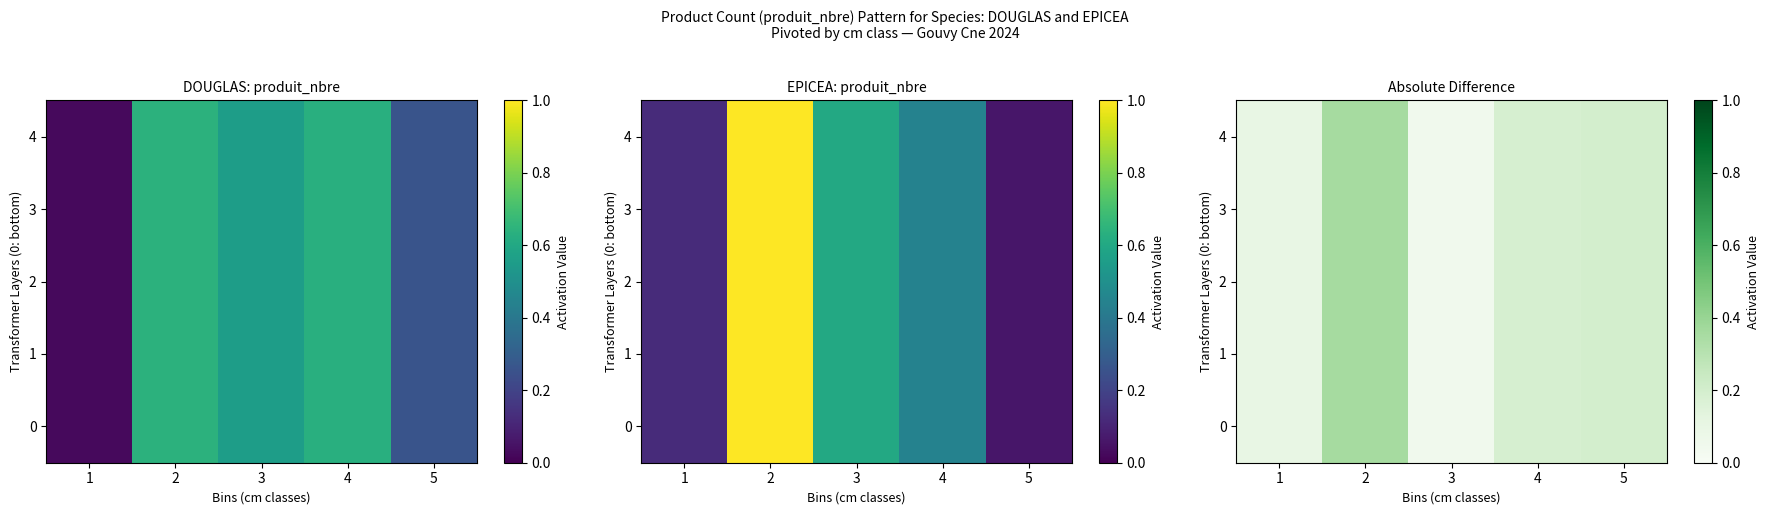

Which category has the lowest value in the 1 series?

3